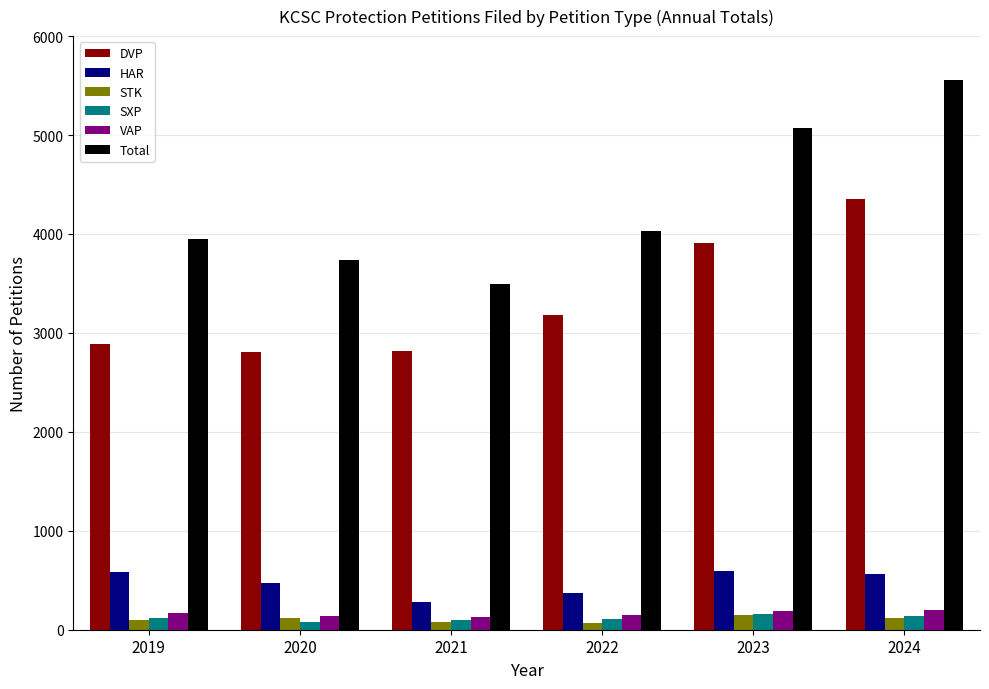

How many data points does each series have?

6